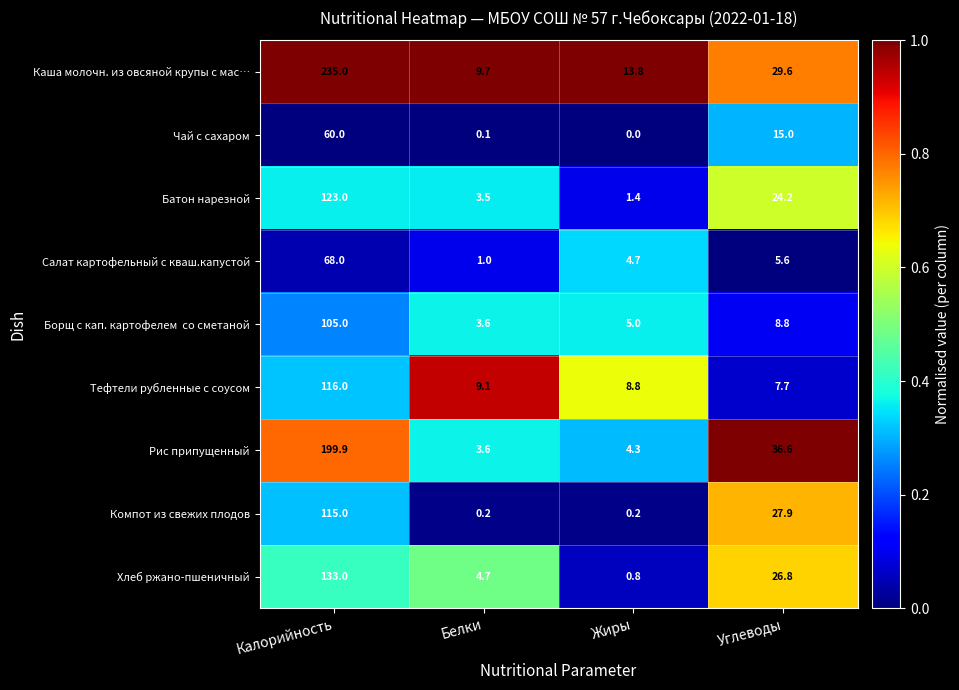

At which category is the sum across all series the highest?

Калорийность